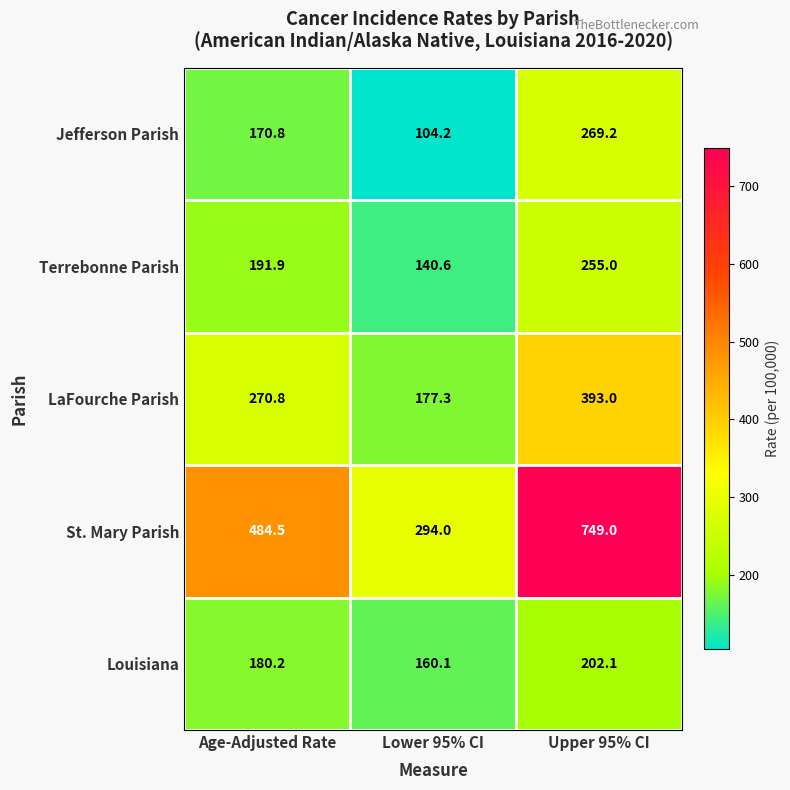

At which label does Jefferson Parish reach its minimum?

Lower 95% CI